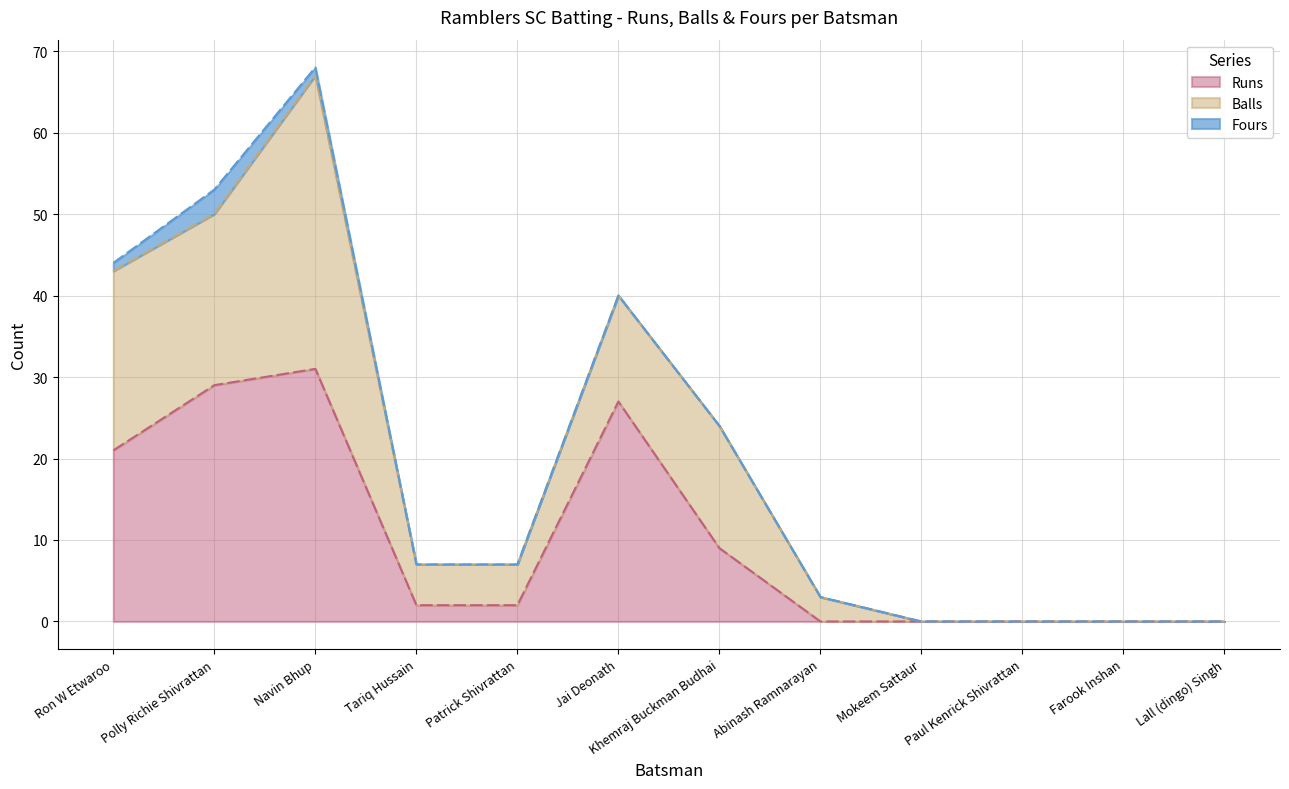

What is the spread (max minus min) of values at Polly Richie Shivrattan?

26